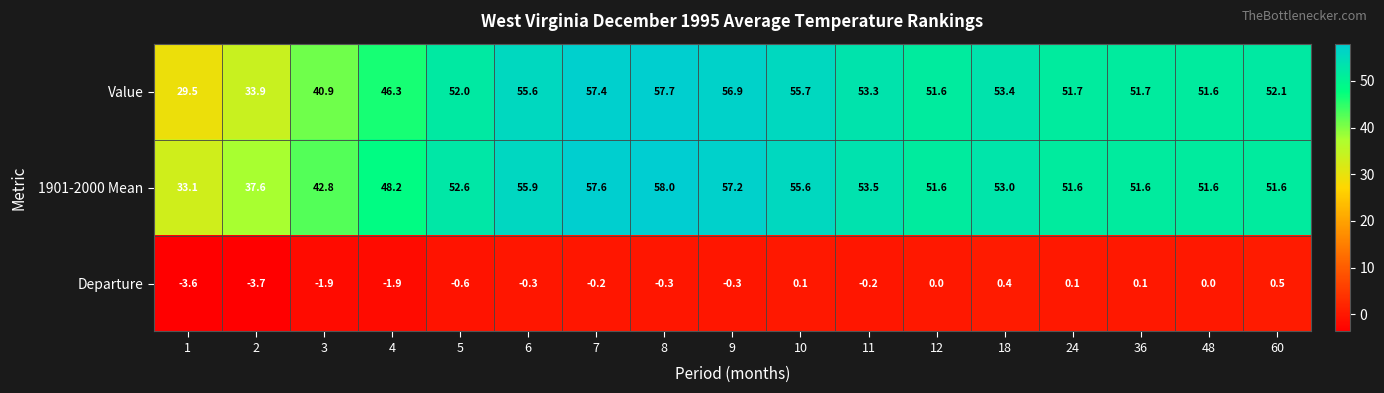

At which label does 1901-2000 Mean first exceed 51?

5